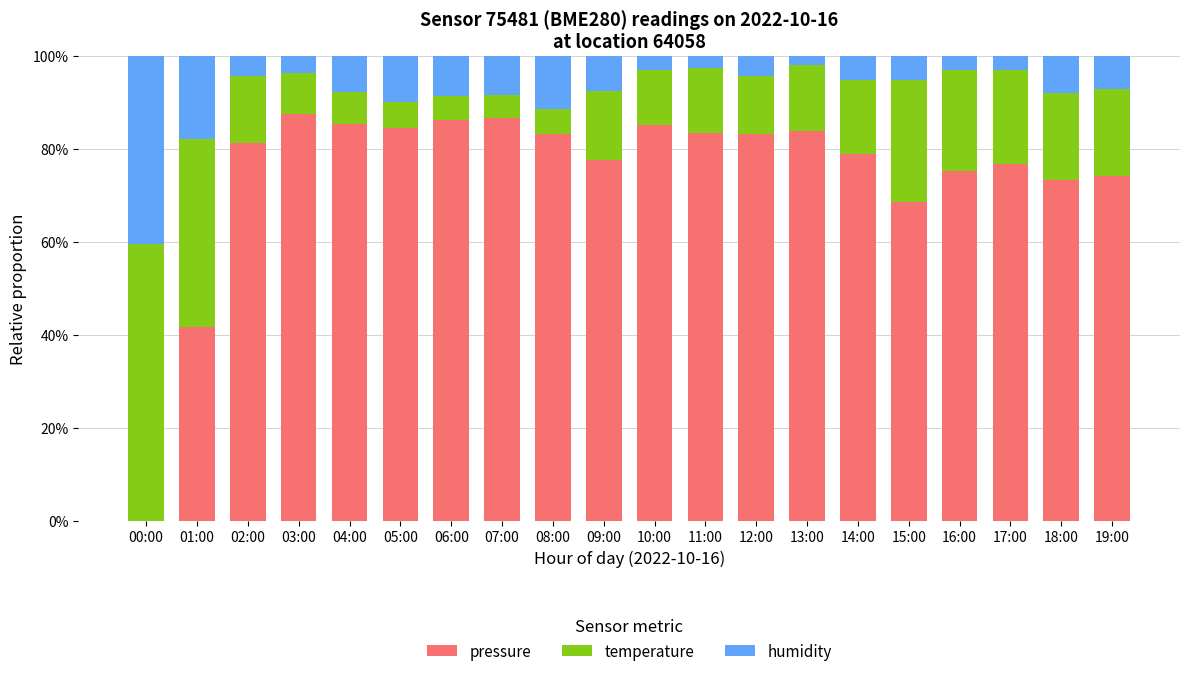

Are the bars grouped side by side (vs. stacked)?

No